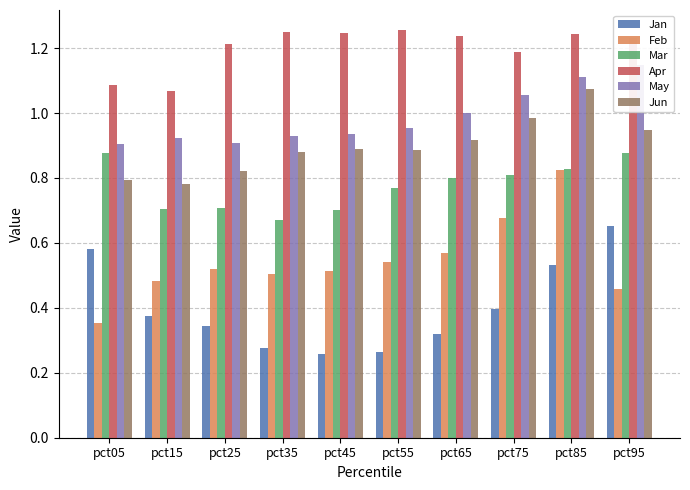

What is the difference between the maximum and second lowest values in the May series?

0.2